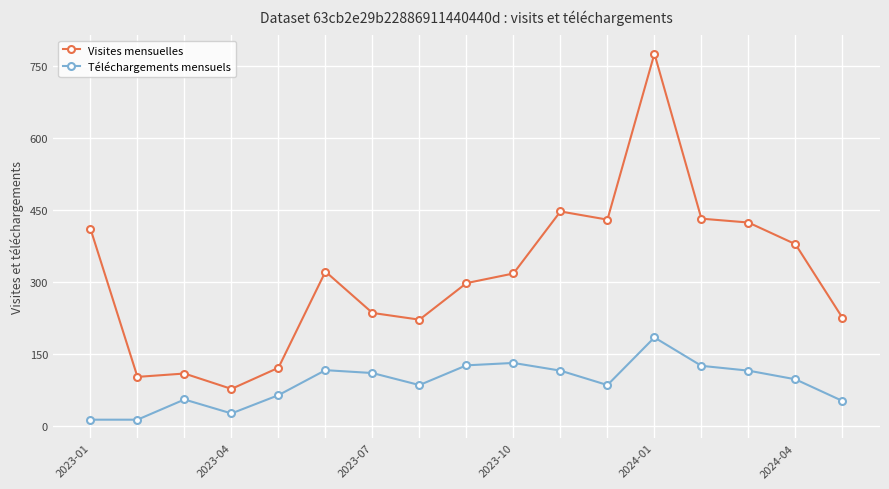

True or false: Téléchargements mensuels and Visites mensuelles intersect in this chart.

False